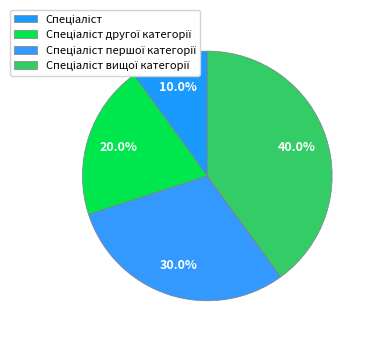

Which slice is the largest?

Спеціаліст вищої категорії